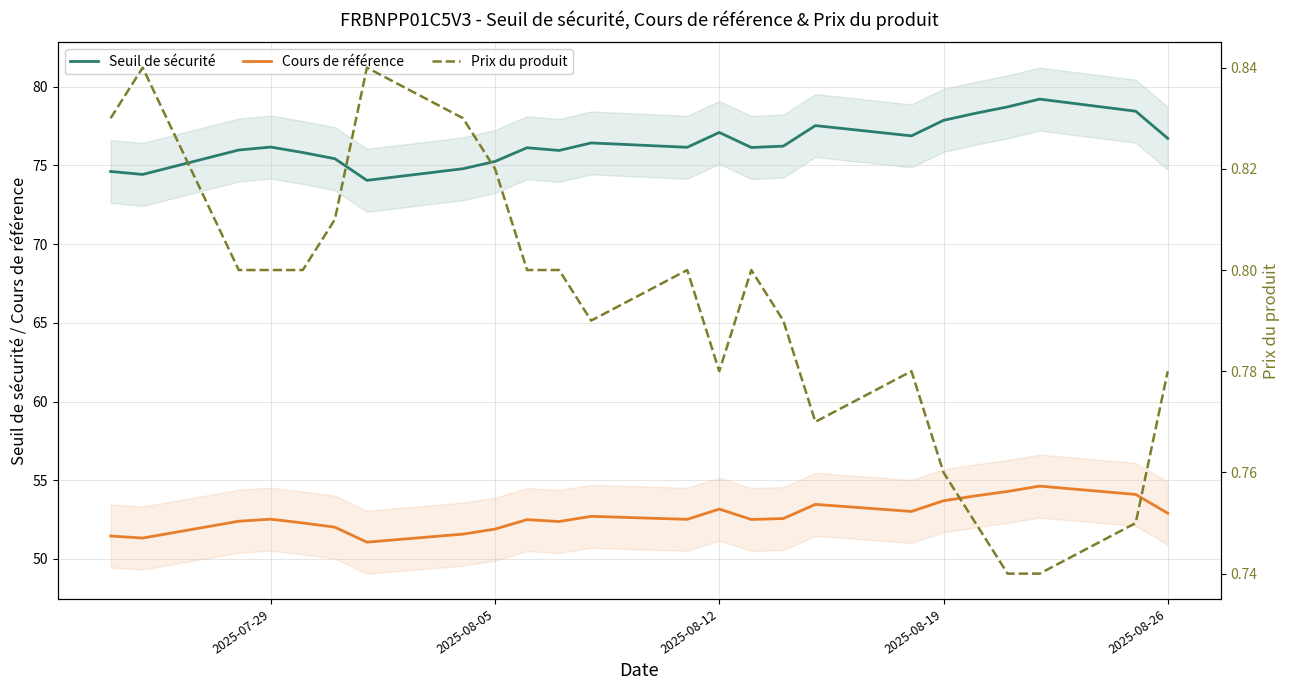

What is the lowest value of the Seuil de sécurité series?

74.1